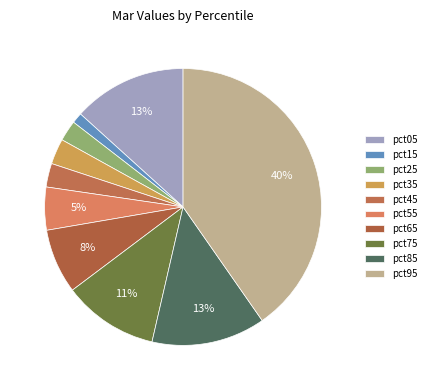

What percentage is the pct95 slice, to the nearest percent?

40%